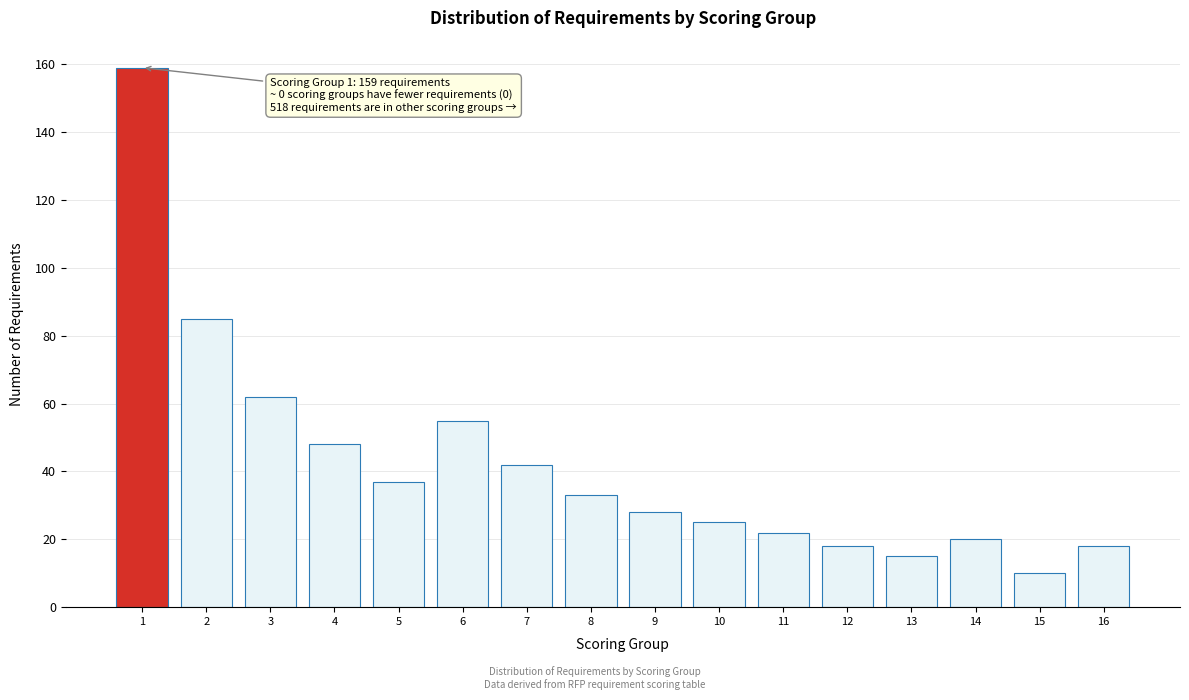

Reading left to right, list all the values displayed in this chart.

159	85	62	48	37	55	42	33	28	25	22	18	15	20	10	18